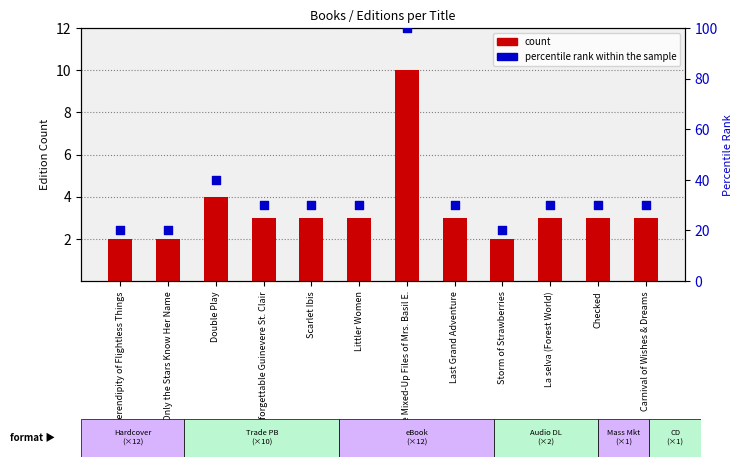

Is the value of count at Checked greater than the value of percentile rank within the sample at Carnival of Wishes & Dreams?

No